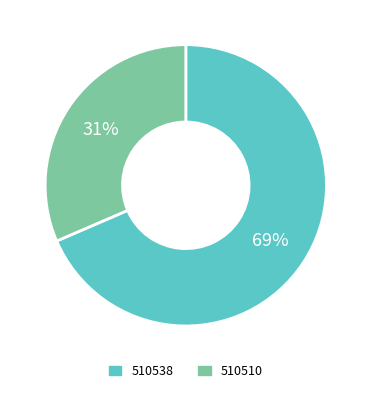

Do 510538 and 510510 together represent more than half of the pie?

Yes